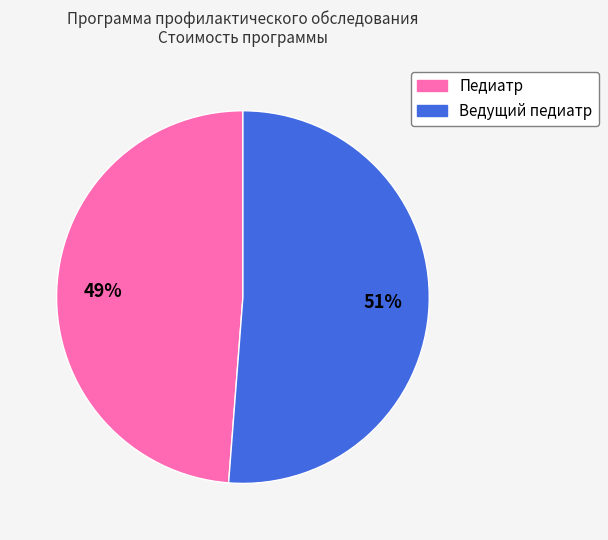

To the nearest percent, what percentage of the pie is Ведущий педиатр?

51%